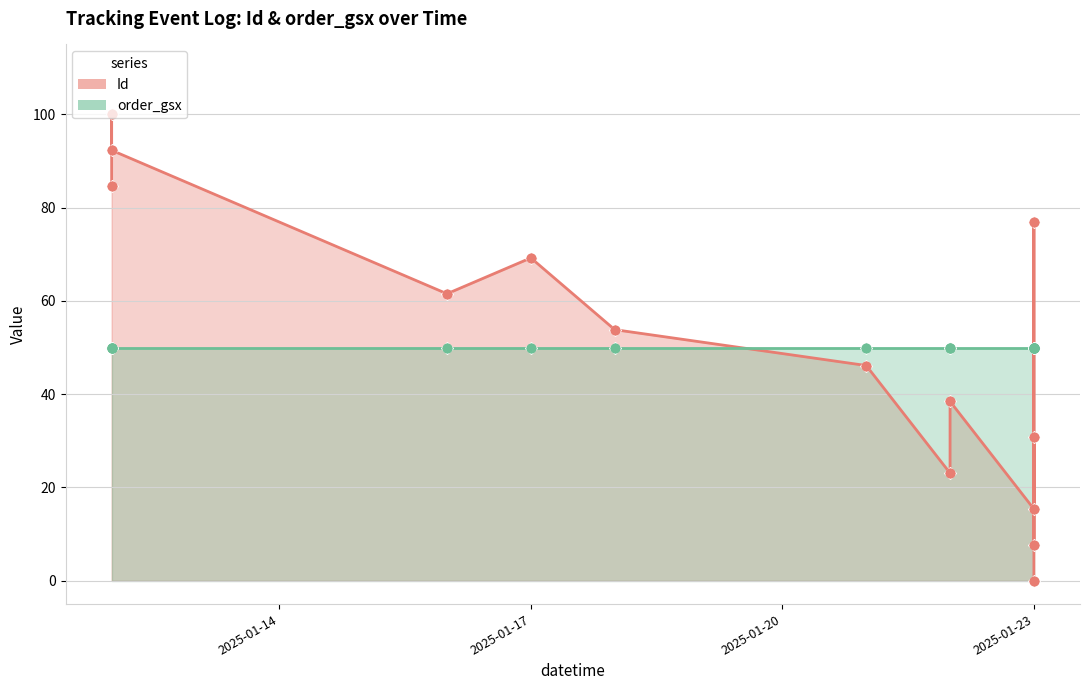

What is the change in value from 2025-01-12 to 2025-01-17?

-30.8